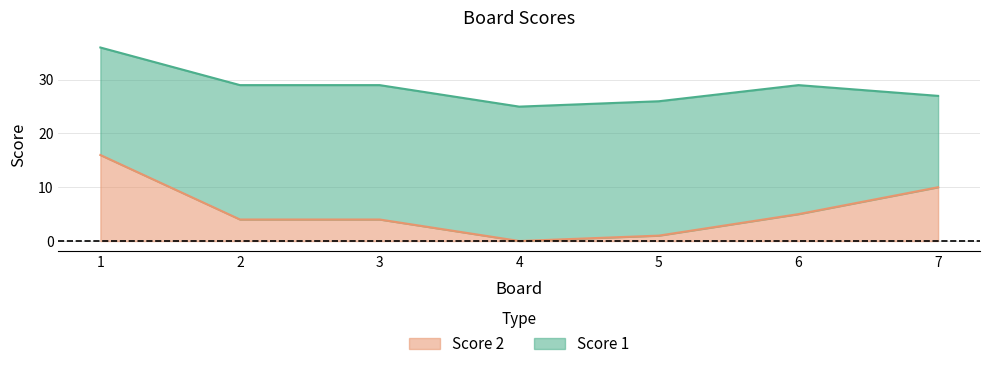

What is the total value across all series at 6?

29